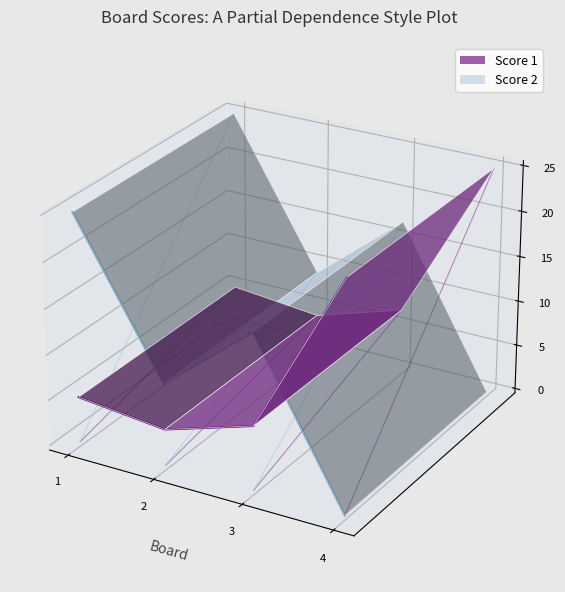

The value of Score 1 at 3 is -0.0. True or false?

True